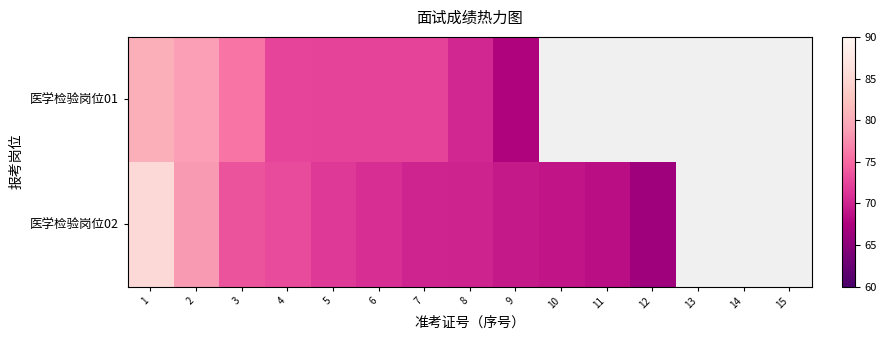

How many values in the 医学检验岗位02 series exceed 70?

7